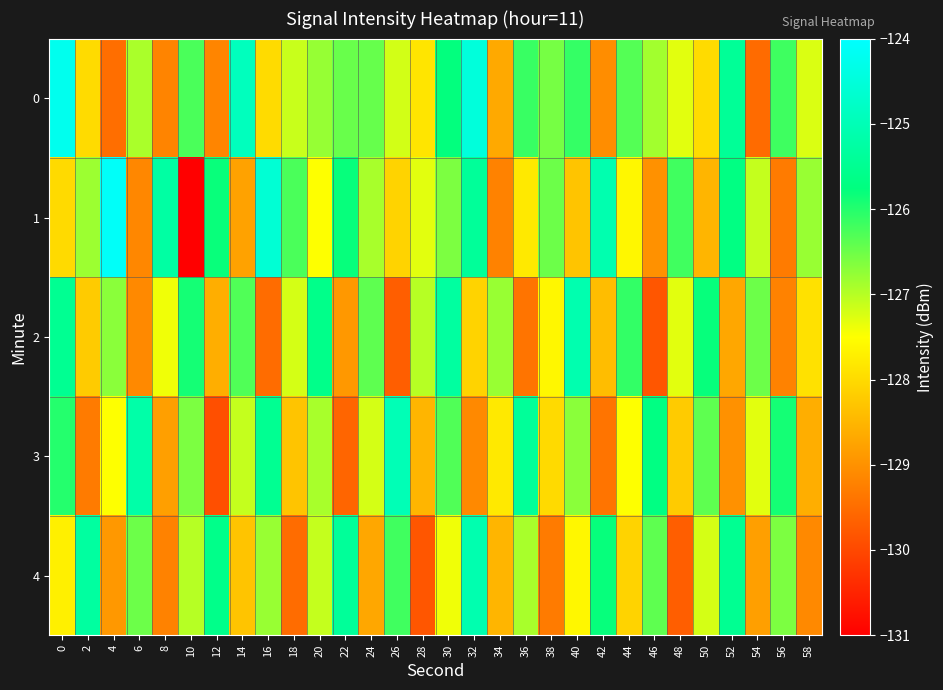

Reading left to right, list all the values displayed in this chart.

0: 0=-124.2	2=-128.0	4=-129.5	6=-126.9	8=-129.2	10=-126.3	12=-129.2	14=-124.9	16=-128.0	18=-127.1	20=-126.8	22=-126.5	24=-126.4	26=-127.2	28=-127.9	30=-125.8	32=-124.5	34=-128.7	36=-126.1	38=-126.6	40=-126.1	42=-129.1	44=-126.3	46=-126.9	48=-127.3	50=-128.0	52=-125.4	54=-129.5	56=-126.2	58=-127.3
1: 0=-128.0	2=-126.8	4=-124.1	6=-129.1	8=-125.3	10=-131.0	12=-125.8	14=-128.8	16=-124.6	18=-126.3	20=-127.5	22=-125.8	24=-126.9	26=-128.1	28=-127.3	30=-126.6	32=-125.4	34=-129.2	36=-127.8	38=-126.5	40=-128.3	42=-125.1	44=-127.6	46=-129.0	48=-126.2	50=-128.5	52=-125.7	54=-127.1	56=-129.3	58=-126.8
2: 0=-125.5	2=-128.2	4=-126.7	6=-129.1	8=-127.4	10=-125.9	12=-128.6	14=-126.3	16=-129.5	18=-127.2	20=-125.6	22=-128.9	24=-126.4	26=-129.7	28=-127.0	30=-125.3	32=-128.1	34=-126.8	36=-129.4	38=-127.6	40=-125.1	42=-128.4	44=-126.1	46=-129.8	48=-127.3	50=-125.8	52=-128.7	54=-126.5	56=-129.2	58=-127.9
3: 0=-126.0	2=-129.3	4=-127.5	6=-125.2	8=-128.8	10=-126.6	12=-129.9	14=-127.1	16=-125.5	18=-128.3	20=-126.9	22=-129.6	24=-127.2	26=-125.0	28=-128.5	30=-126.3	32=-129.1	34=-127.8	36=-125.4	38=-128.0	40=-126.7	42=-129.4	44=-127.5	46=-125.7	48=-128.2	50=-126.4	52=-129.0	54=-127.3	56=-125.9	58=-128.6
4: 0=-127.7	2=-125.3	4=-128.9	6=-126.5	8=-129.2	10=-127.0	12=-125.6	14=-128.3	16=-126.8	18=-129.5	20=-127.1	22=-125.4	24=-128.7	26=-126.2	28=-129.8	30=-127.4	32=-125.1	34=-128.5	36=-126.9	38=-129.3	40=-127.6	42=-125.8	44=-128.1	46=-126.4	48=-129.7	50=-127.2	52=-125.5	54=-128.8	56=-126.6	58=-129.1